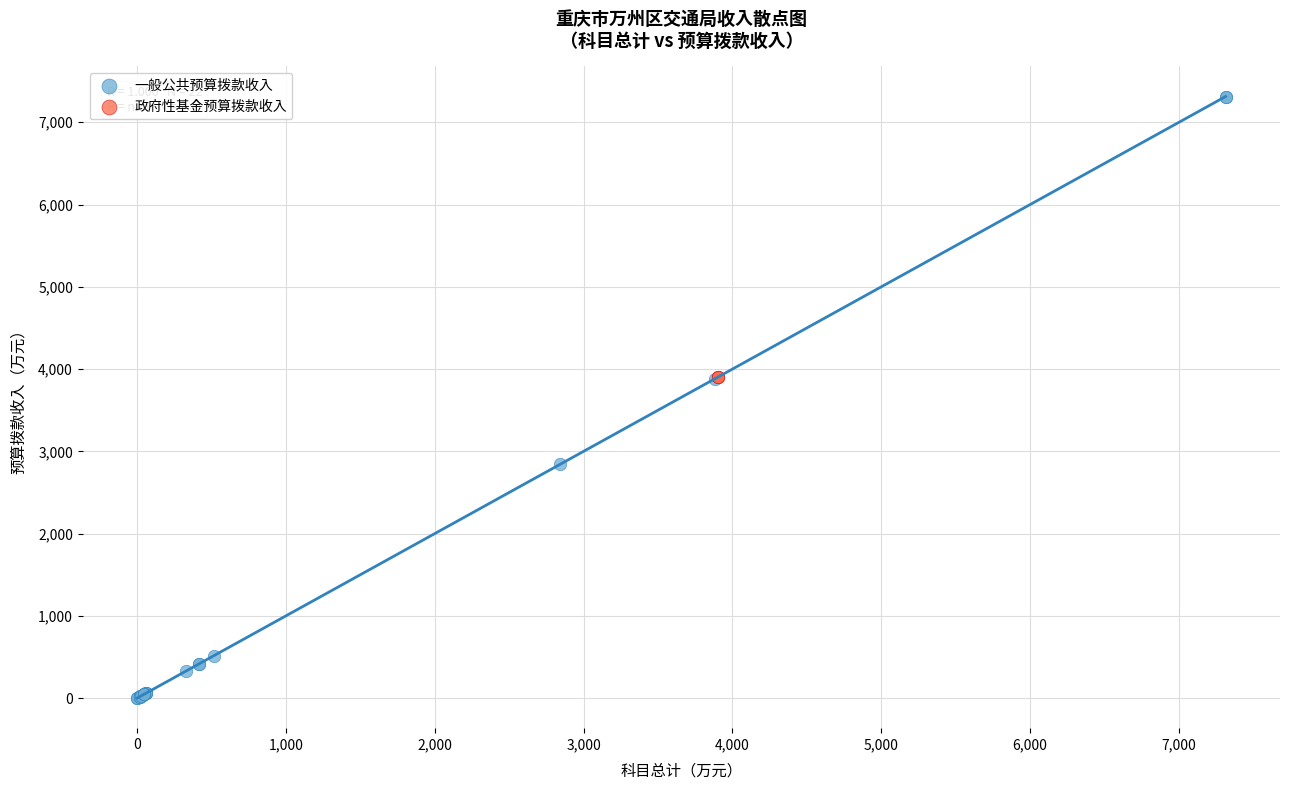

Which series contains the lowest Y value?

一般公共预算拨款收入